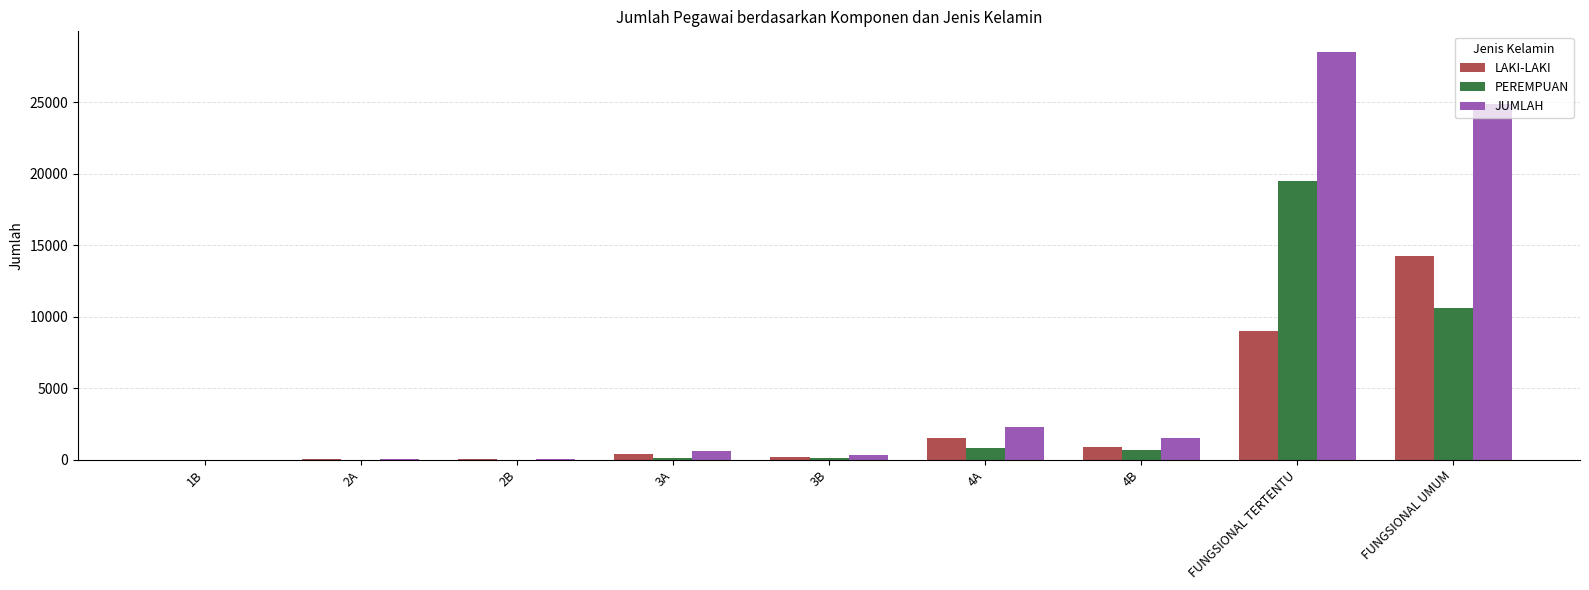

At which category is the sum across all series the highest?

FUNGSIONAL TERTENTU